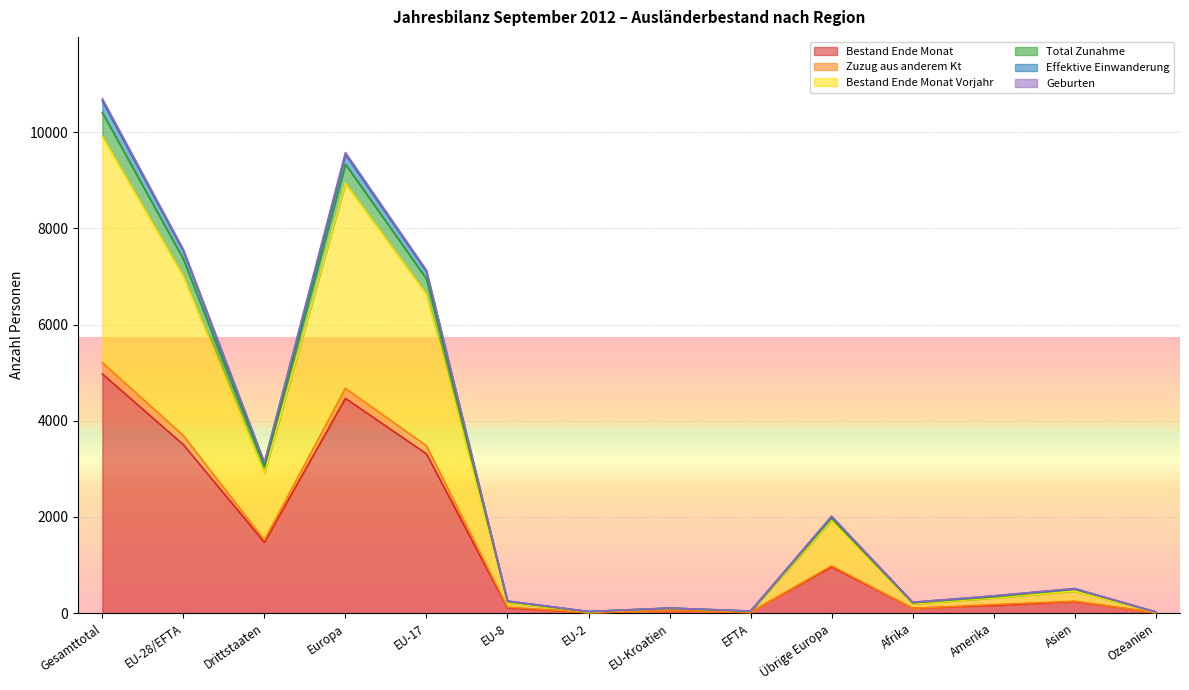

True or false: Geburten has a value of 39 at EFTA.

True